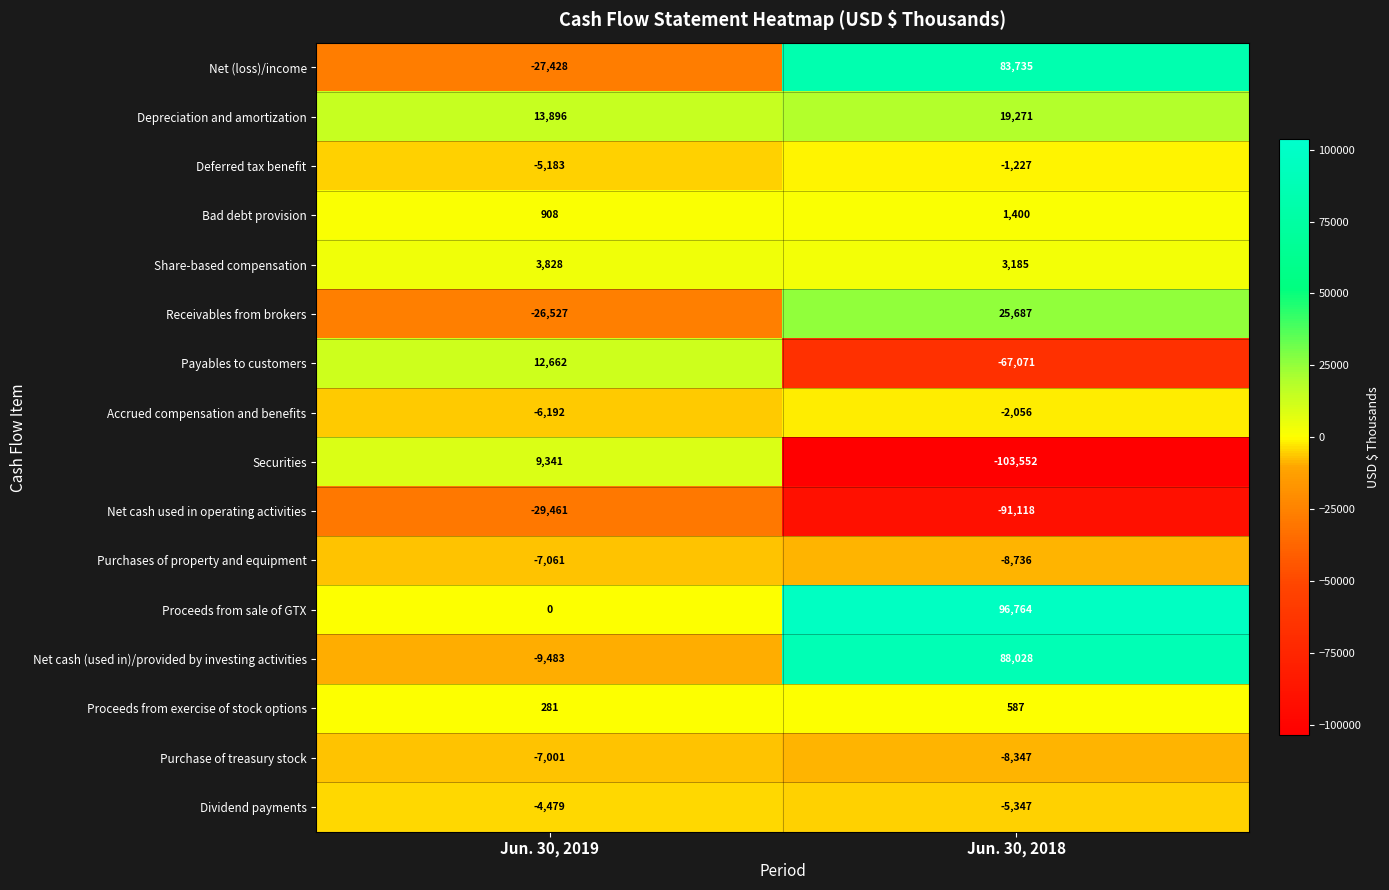

What is the difference between the Purchases of property and equipment values at Jun. 30, 2019 and Jun. 30, 2018?

1675